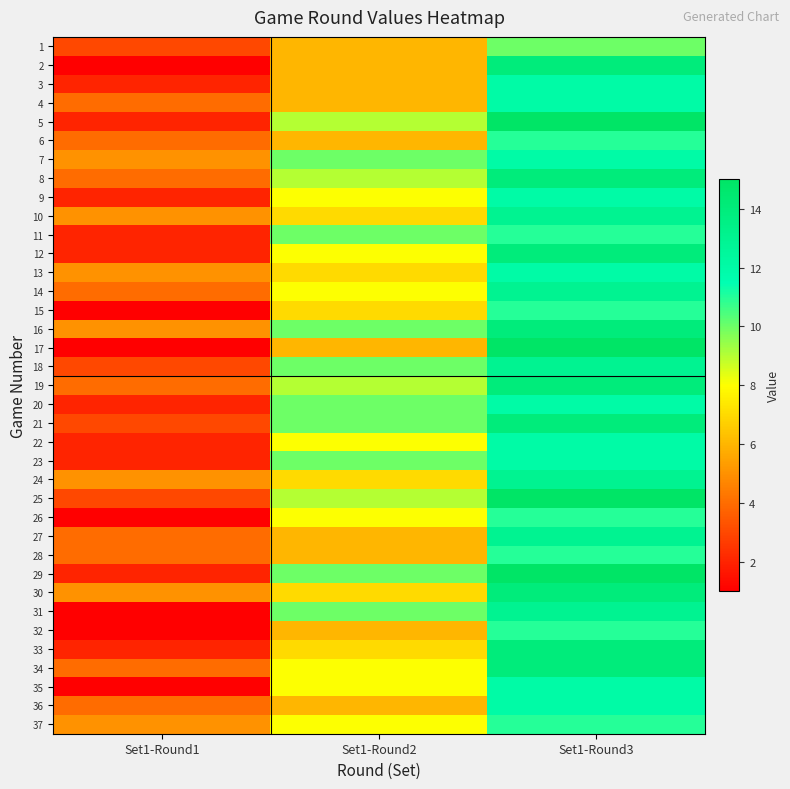

How many distinct data groups are displayed?

37